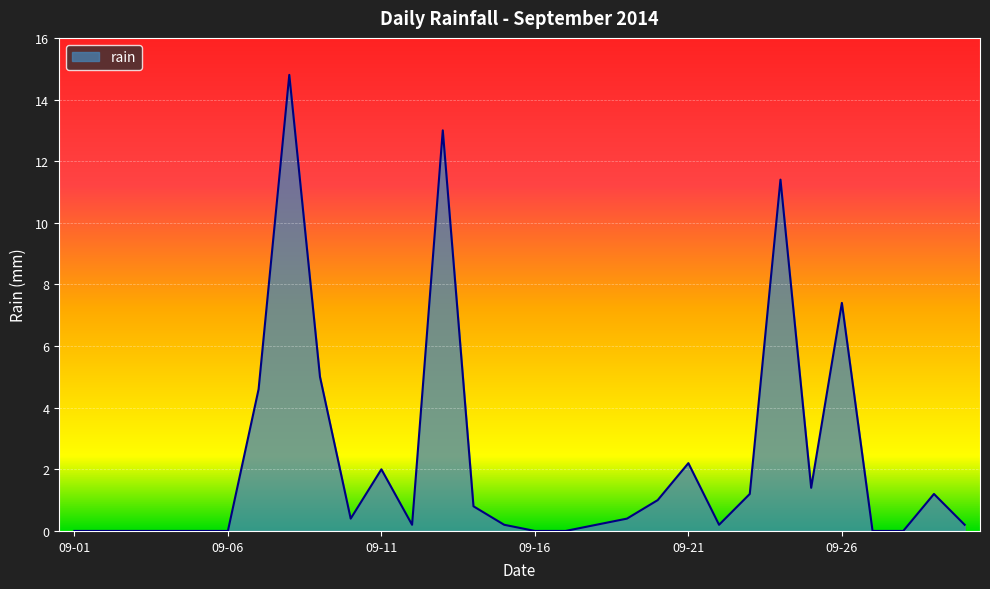

What is the maximum value shown in the chart?

14.8